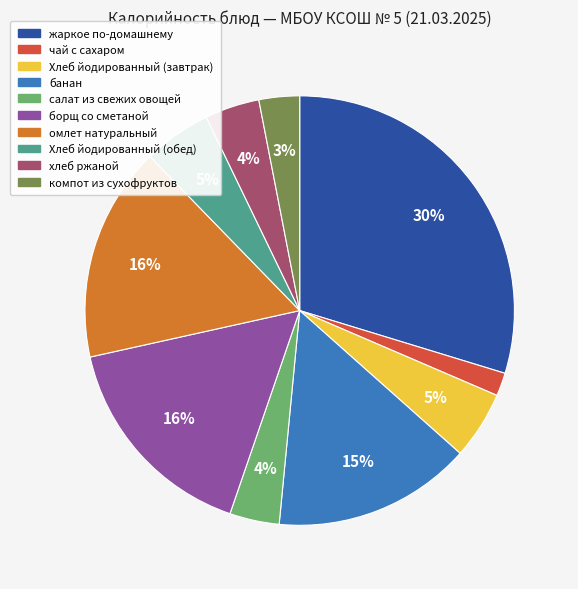

Is it true that Хлеб йодированный (обед) is 5% of the pie?

True